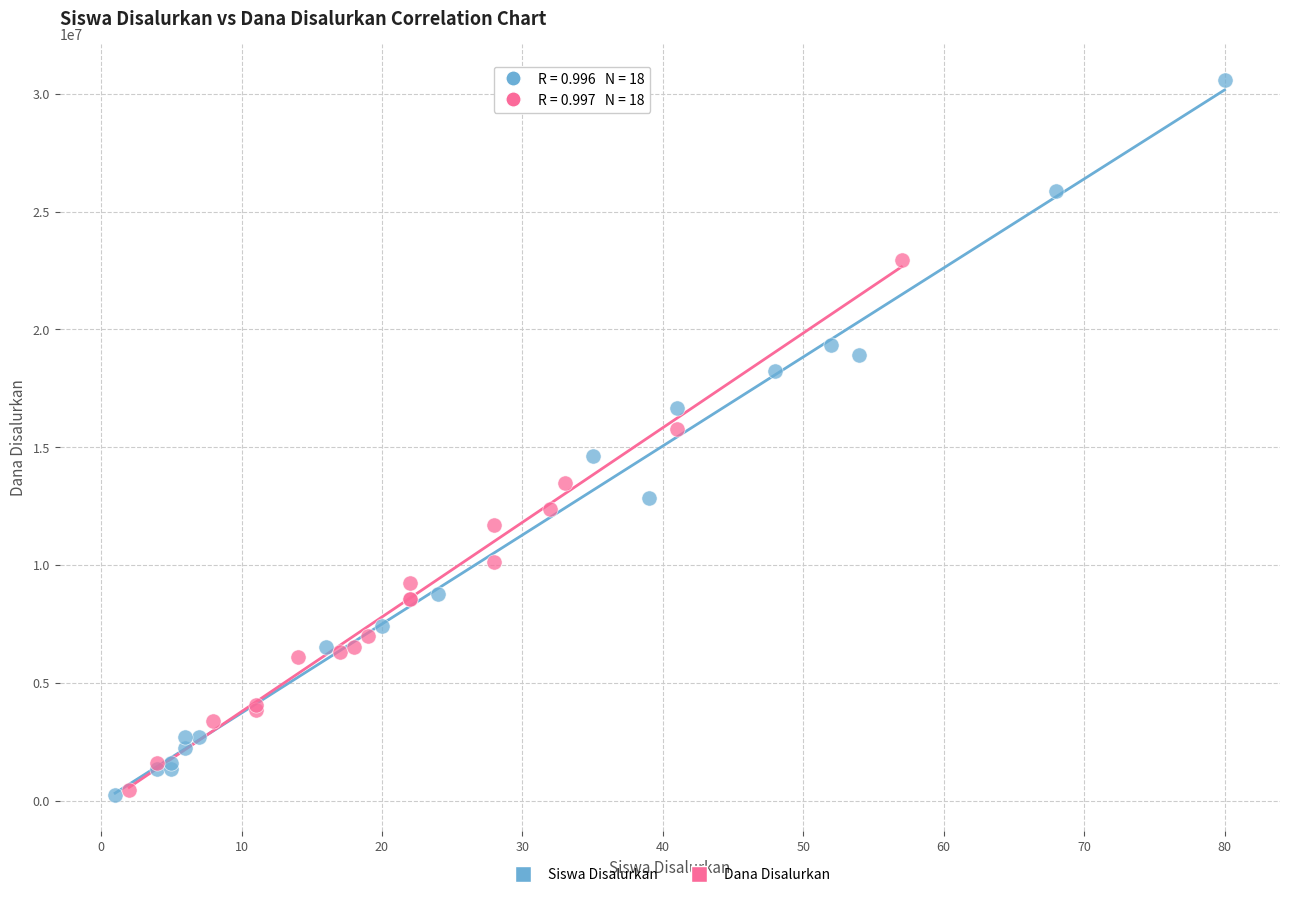

What are all the series names shown in the legend?

Siswa Disalurkan, Dana Disalurkan